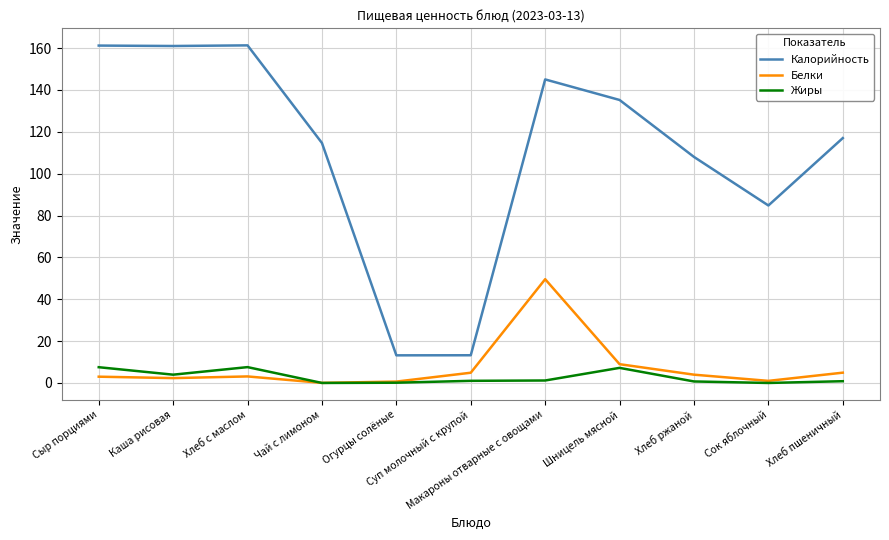

At which category does Жиры reach its first local peak?

Хлеб с маслом